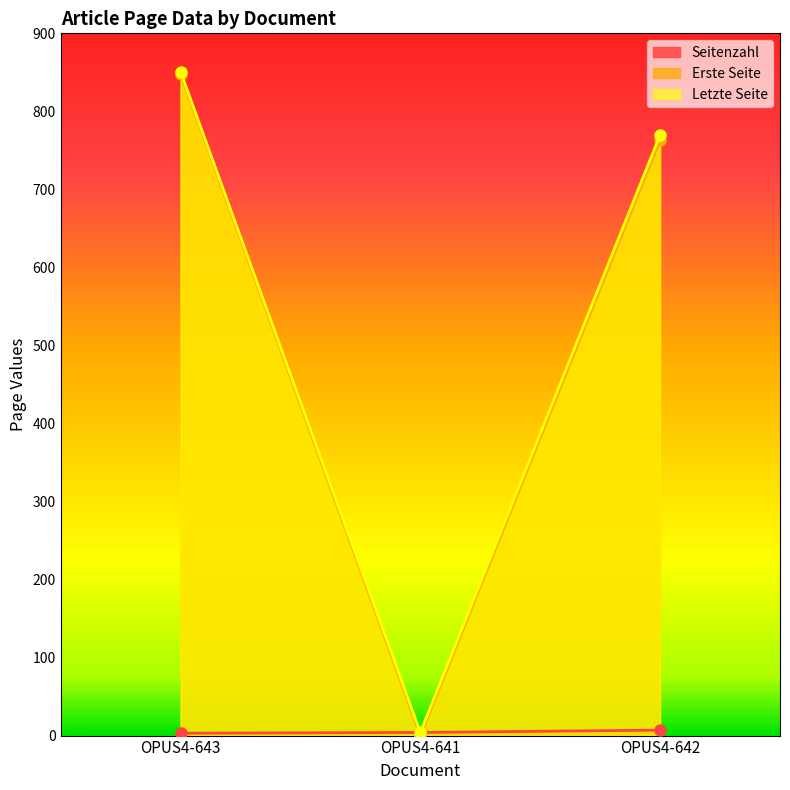

At which label is Erste Seite closest to 424?

OPUS4-642